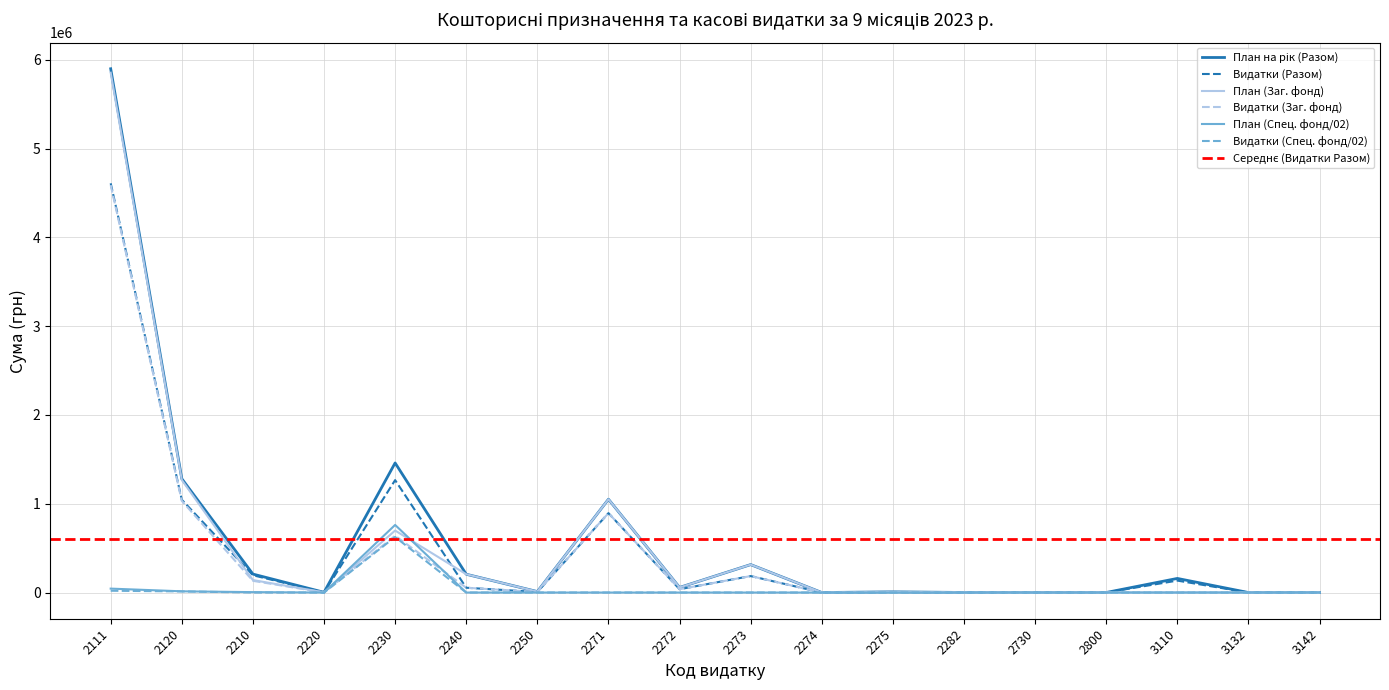

At which label does Видатки (Разом) reach its minimum?

2274